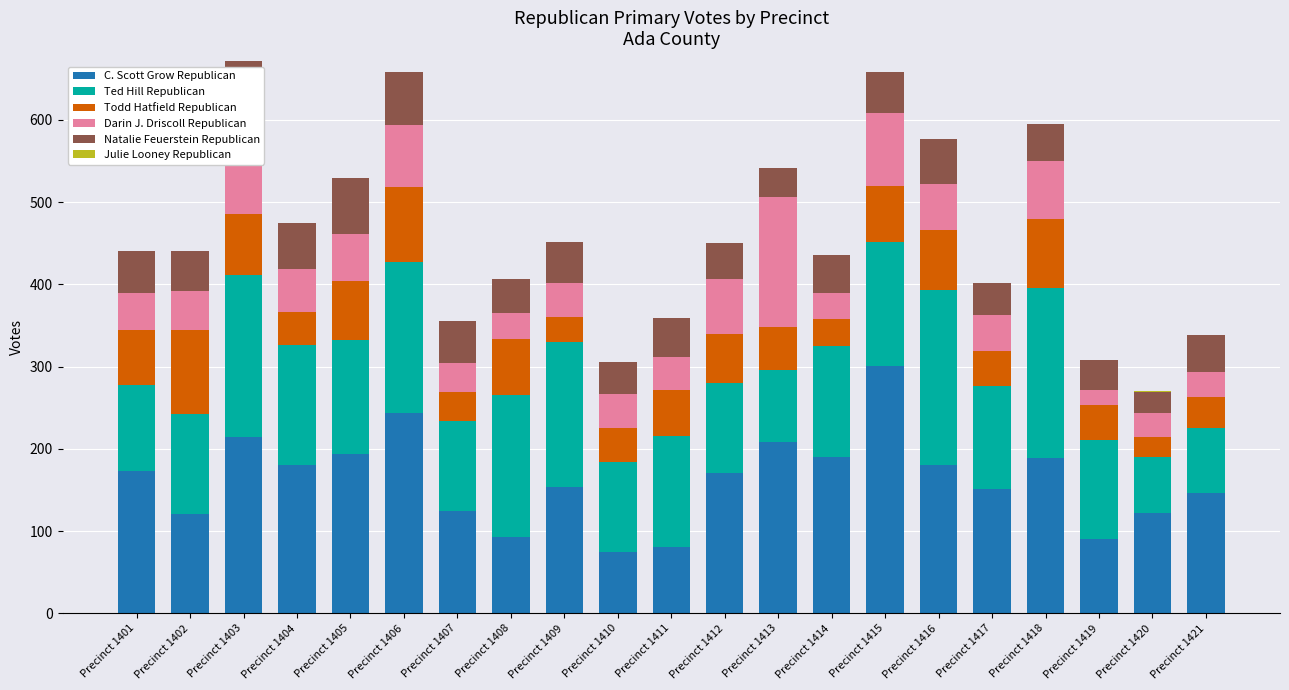

Does the chart contain stacked bars?

Yes